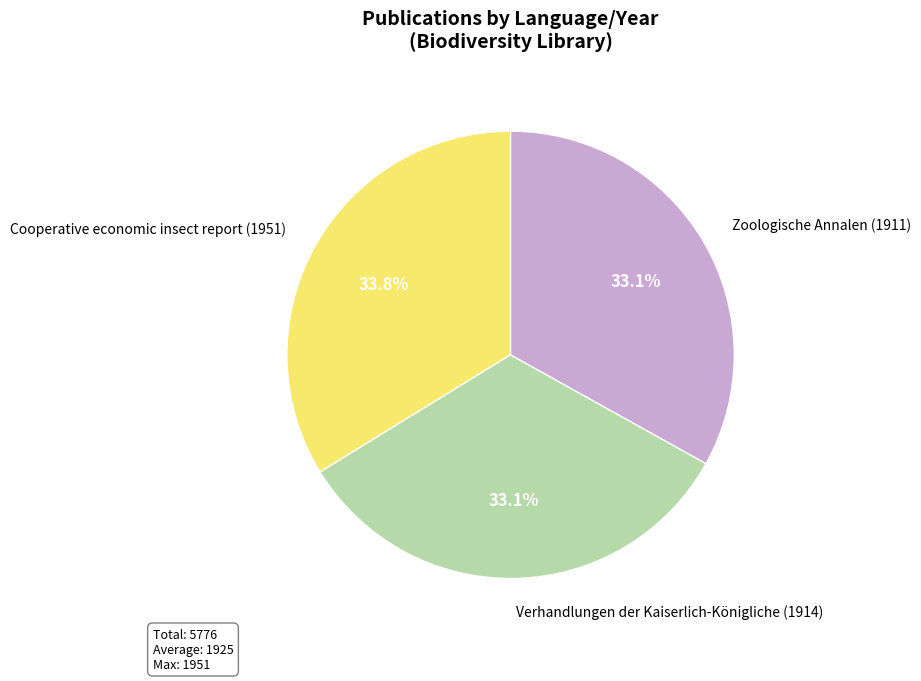

What is the largest slice in the pie chart?

Cooperative economic insect report (1951)